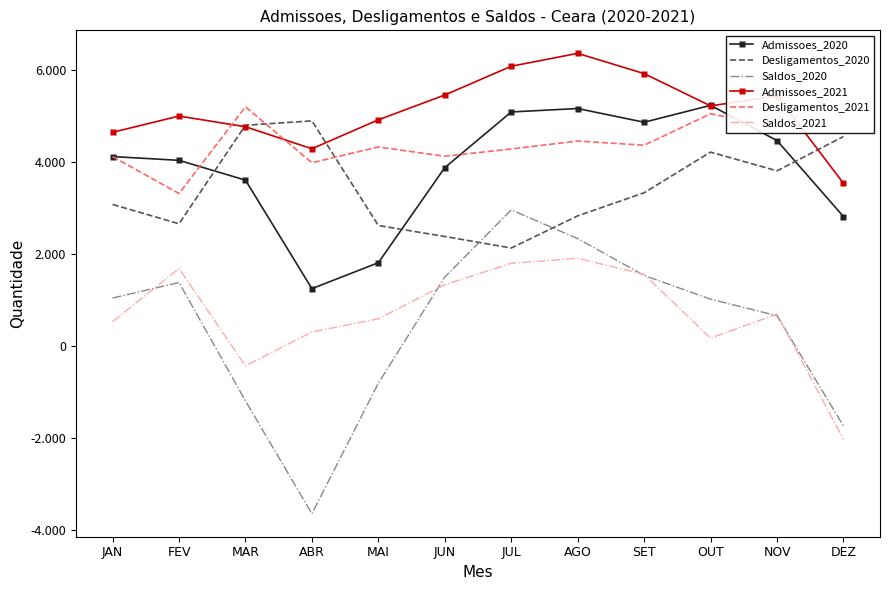

What is the sum of all Desligamentos_2021 values?

53599